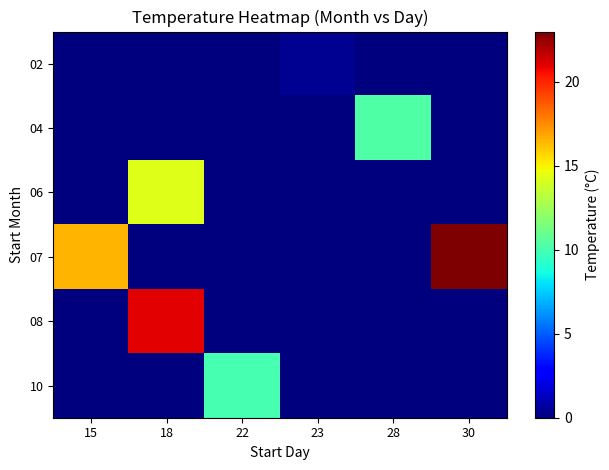

How many distinct data groups are displayed?

6